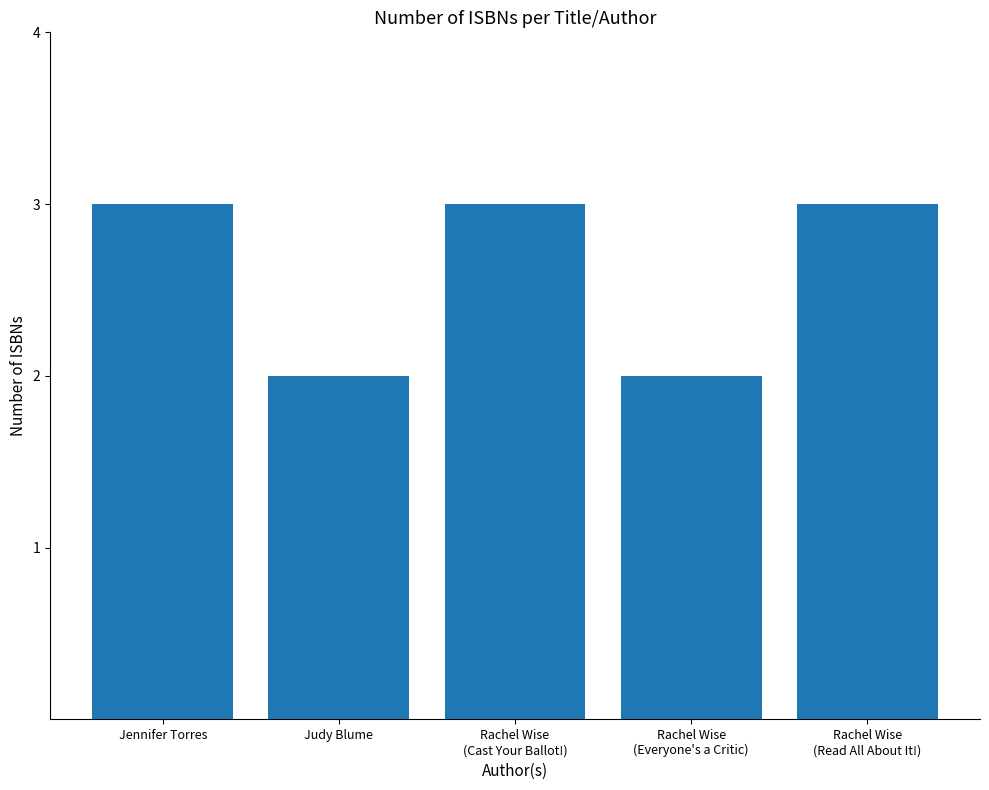

Count the number of categories in the chart.

5